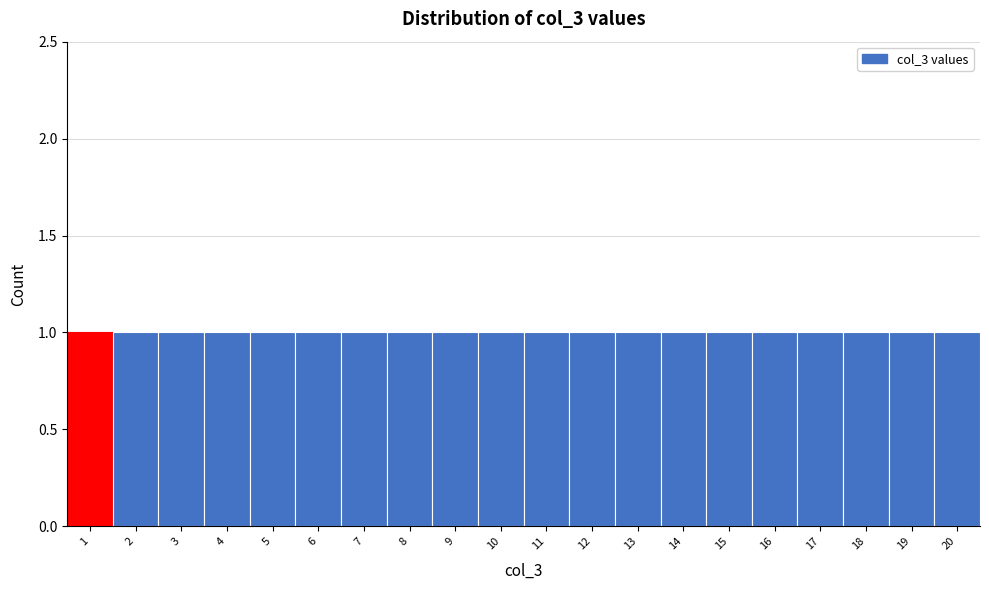

How tall is the bar that spans 13.5 to 14.5 on the x-axis? The values are not printed on the chart, so give them approximately, as read against the axis.

1